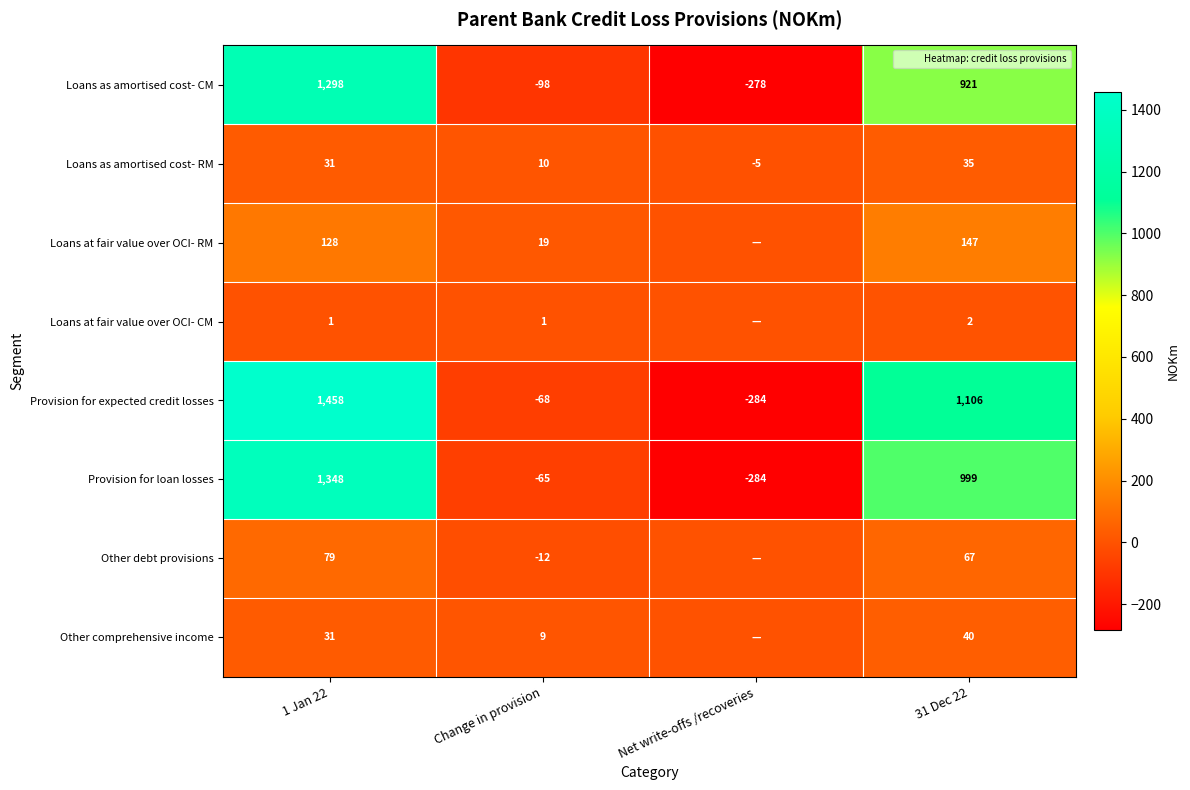

Which has a higher value, Net write-offs /recoveries or 31 Dec 22?

31 Dec 22